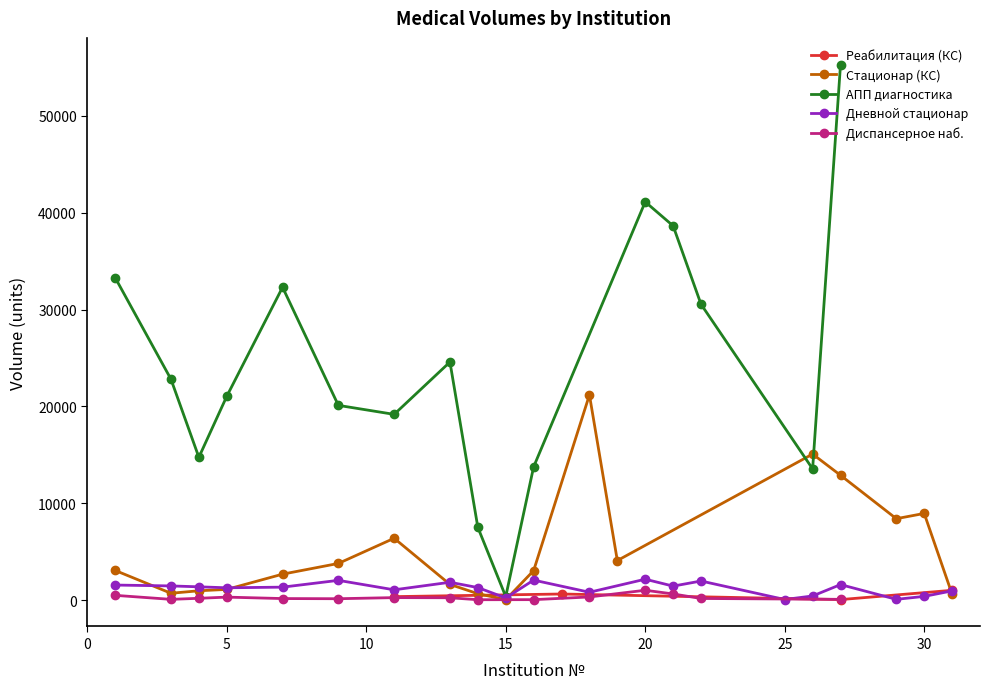

Between 20 and 23, which is larger?

20